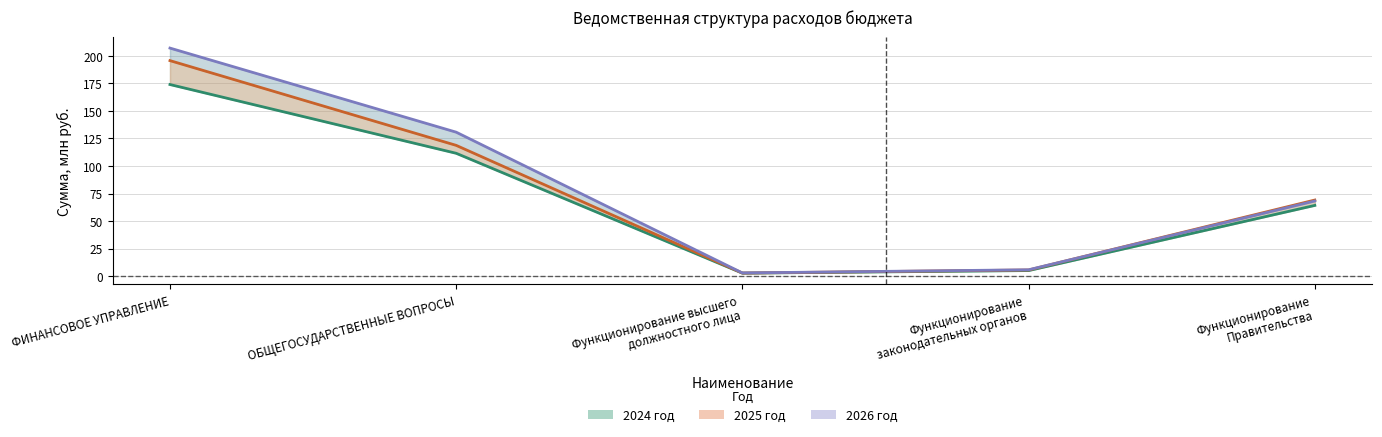

True or false: 2026 год has a value of 130.7 at ОБЩЕГОСУДАРСТВЕННЫЕ ВОПРОСЫ.

True